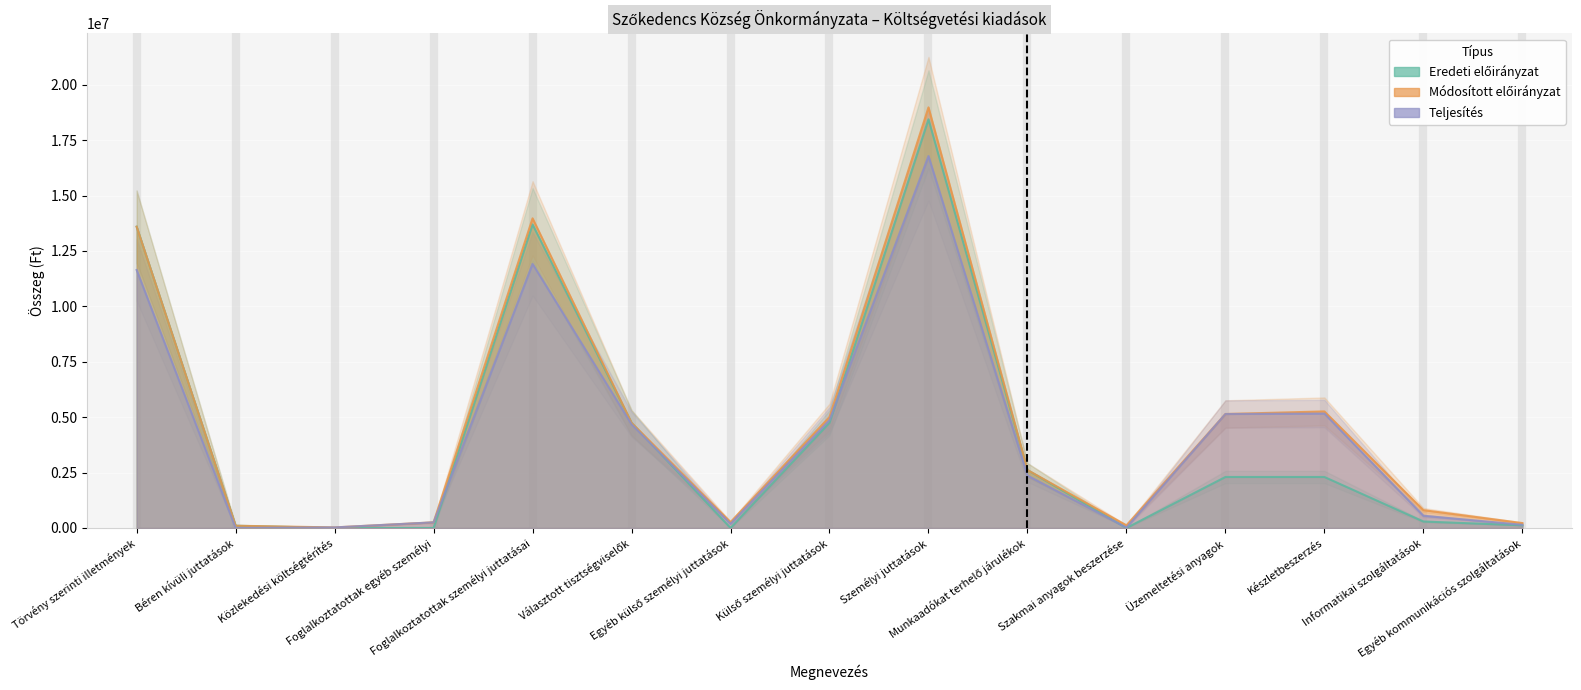

How many values in the Módosított előirányzat series are below 2613603?

7